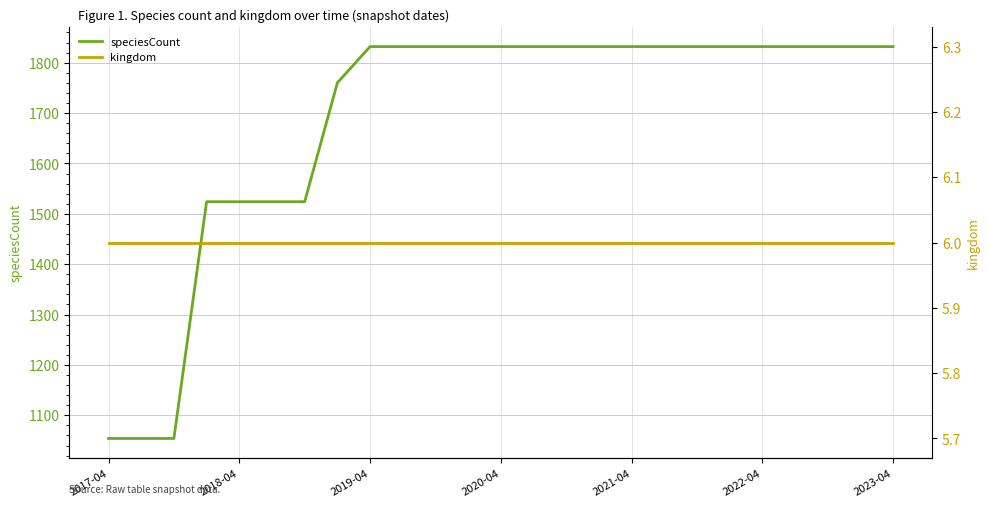

How many values in the speciesCount series are below 1832?

8